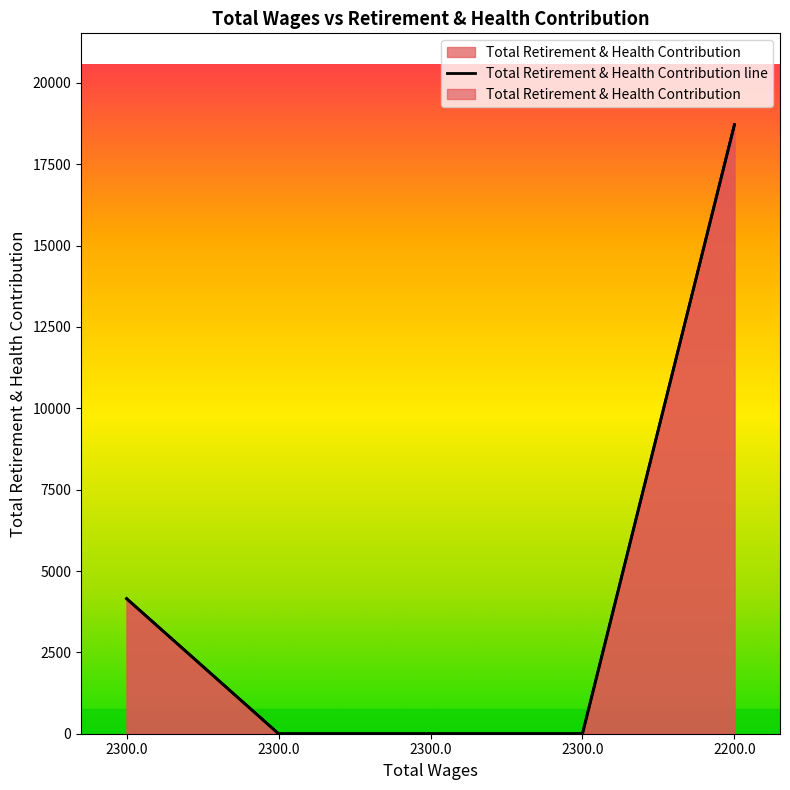

What is the sum of all values?

22869